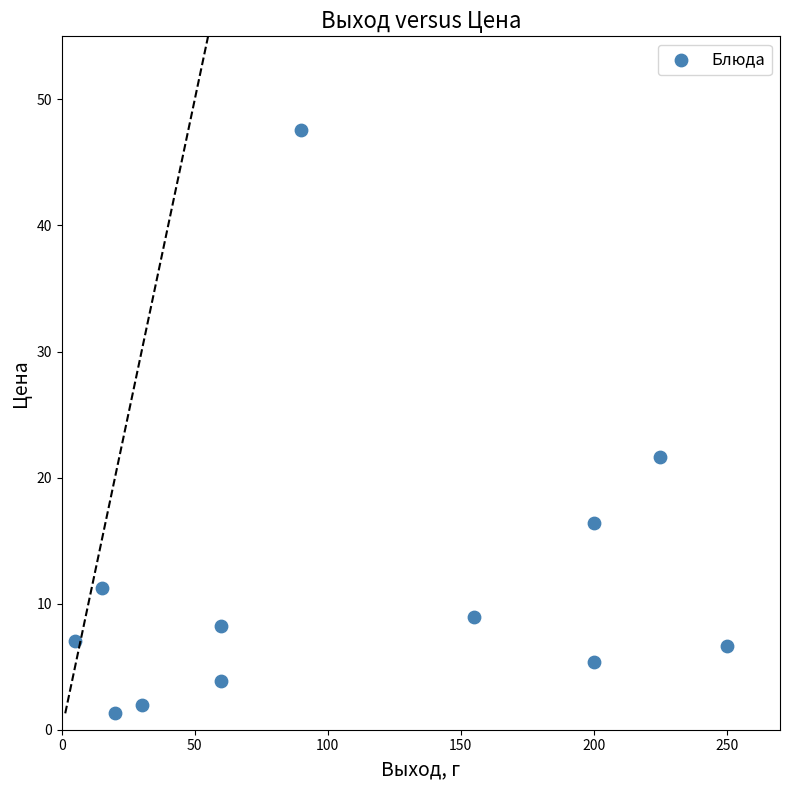

What Y value in the scatter plot is closest to 24?

21.6